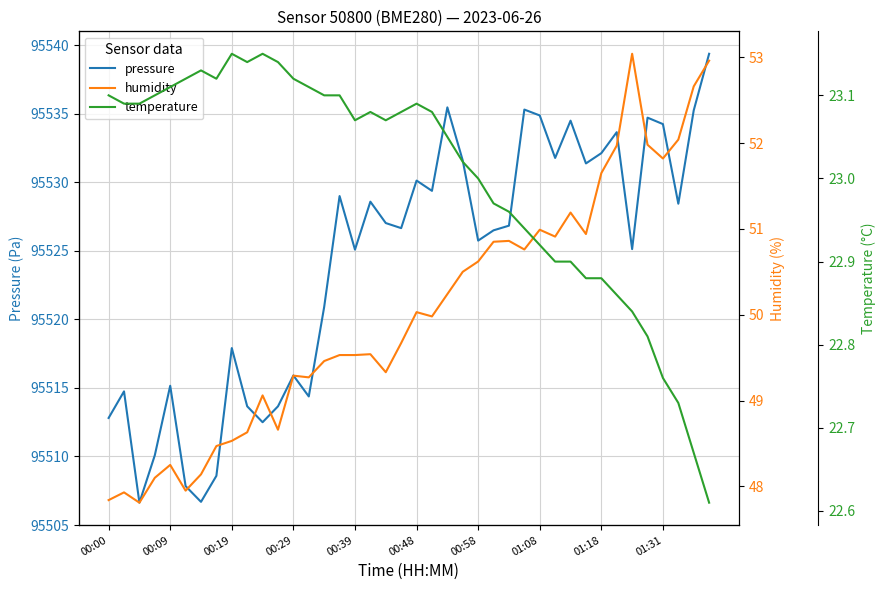

What is the maximum value for pressure?

95539.4